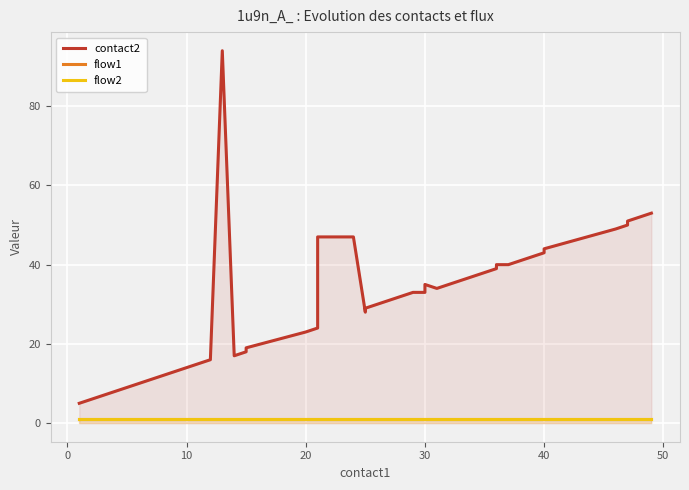

True or false: flow2 and contact2 intersect in this chart.

False